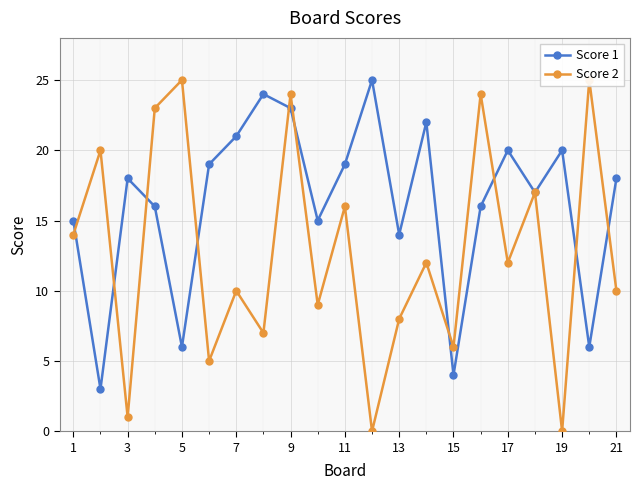

True or false: Score 2 has more than 2 interior local peaks.

True